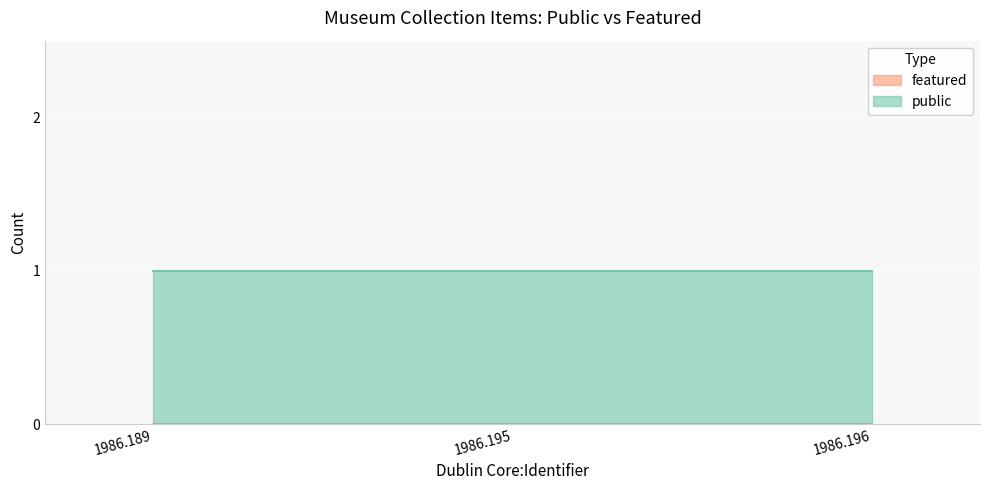

Which series has the widest spread of values?

public